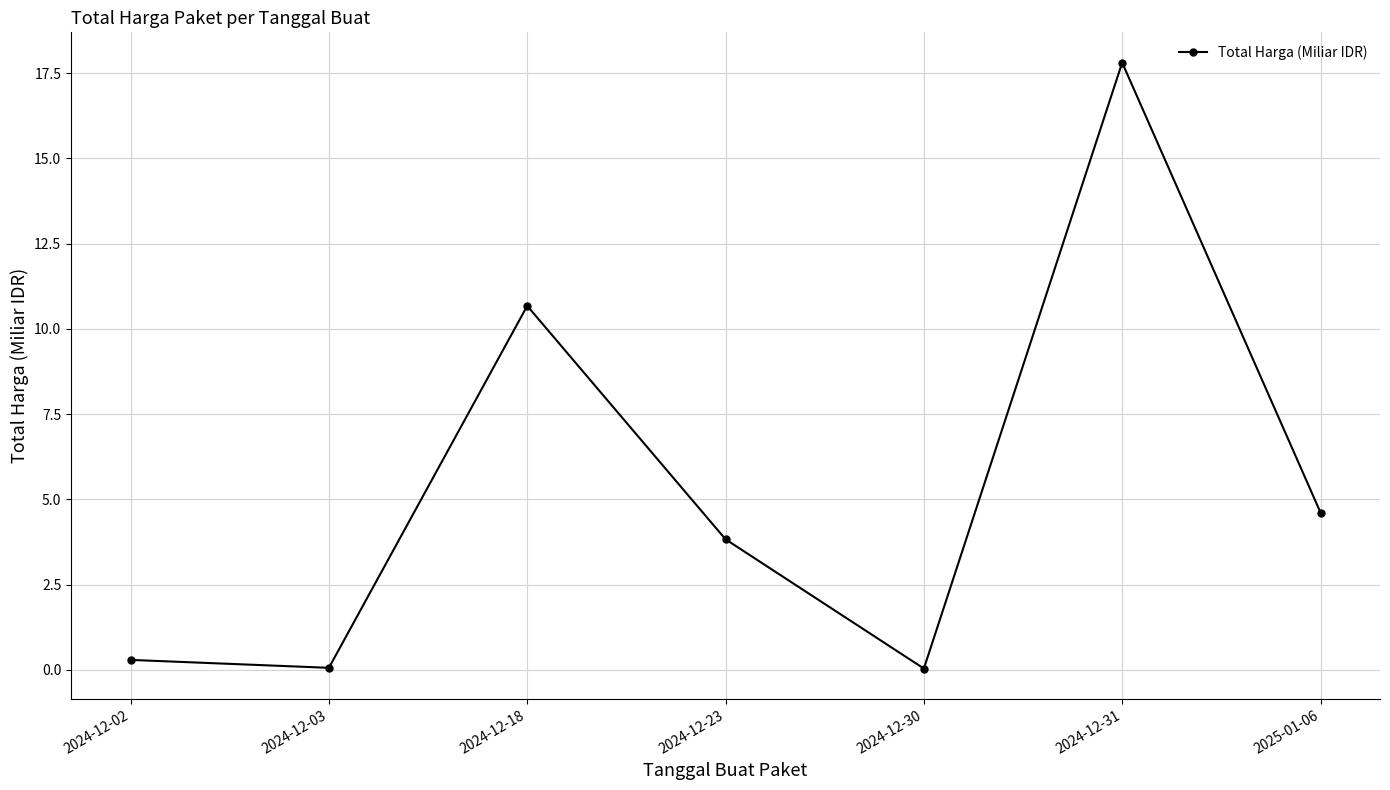

True or false: there are more than 0 points higher than both neighbors.

True